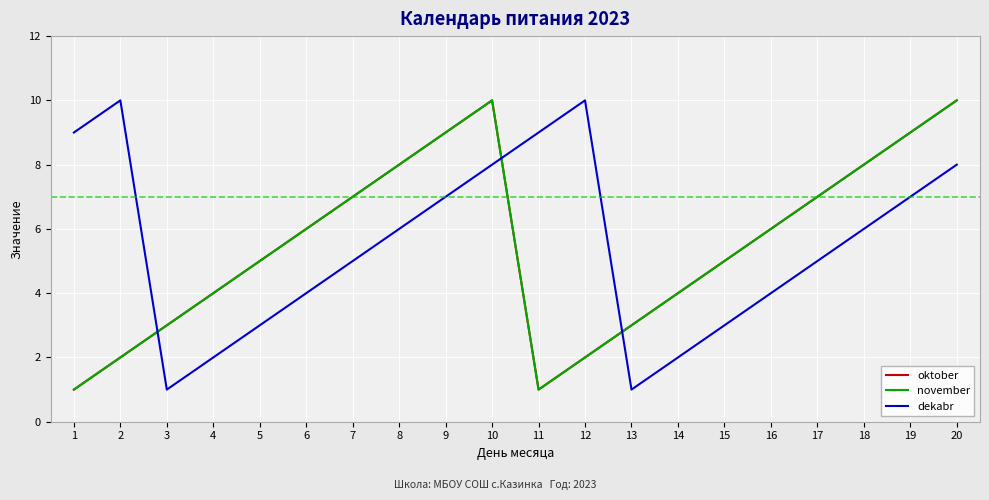

Reading left to right, transcribe all the data shown in this chart.

oktober: 1=1	2=2	3=3	4=4	5=5	6=6	7=7	8=8	9=9	10=10	11=1	12=2	13=3	14=4	15=5	16=6	17=7	18=8	19=9	20=10
november: 1=1	2=2	3=3	4=4	5=5	6=6	7=7	8=8	9=9	10=10	11=1	12=2	13=3	14=4	15=5	16=6	17=7	18=8	19=9	20=10
dekabr: 1=9	2=10	3=1	4=2	5=3	6=4	7=5	8=6	9=7	10=8	11=9	12=10	13=1	14=2	15=3	16=4	17=5	18=6	19=7	20=8